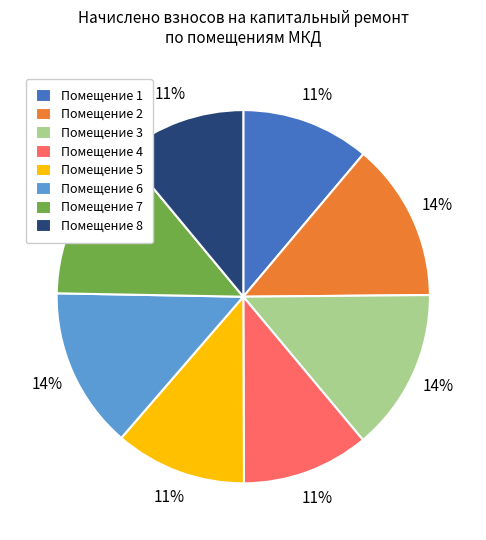

True or false: Помещение 2 accounts for 2% of the total.

False